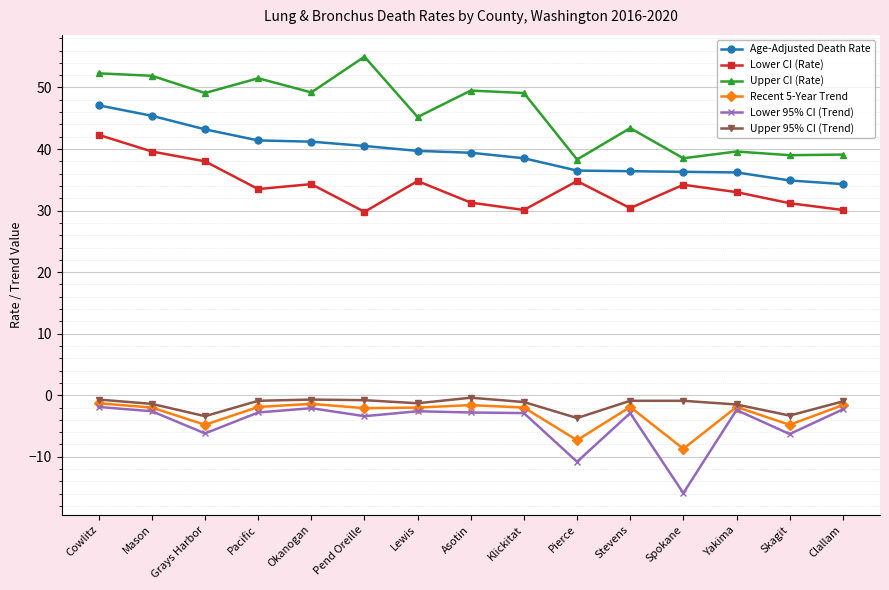

Read the Age-Adjusted Death Rate value at Stevens.

36.4